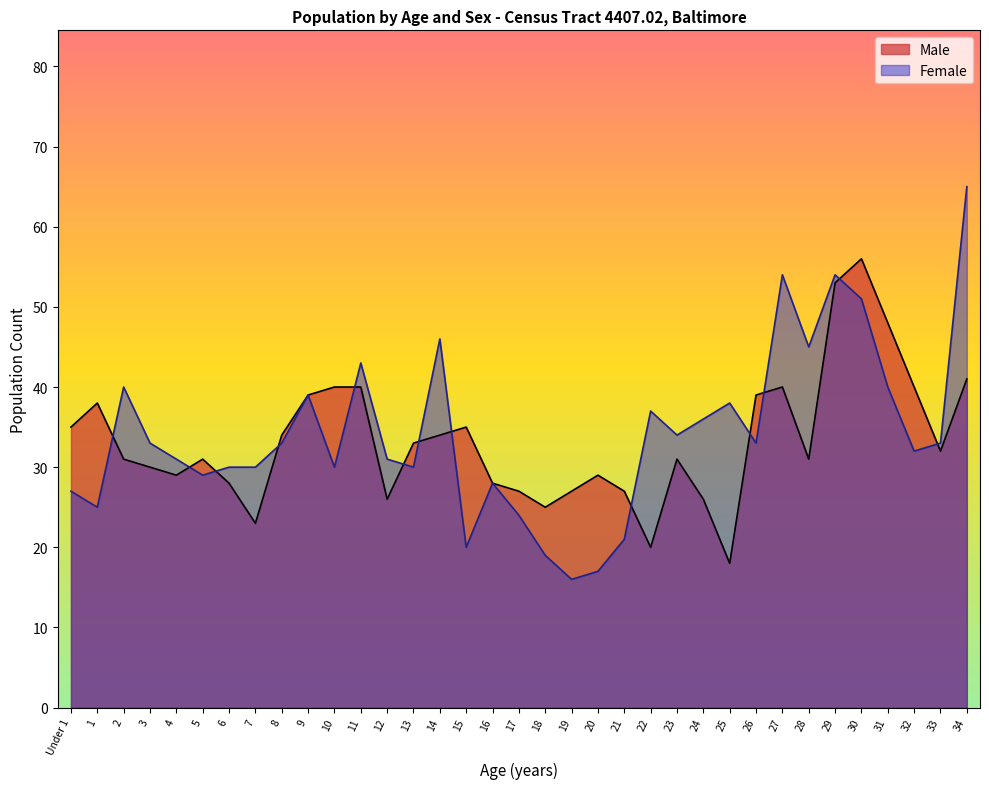

Which has a higher value, 26 or 4?

26